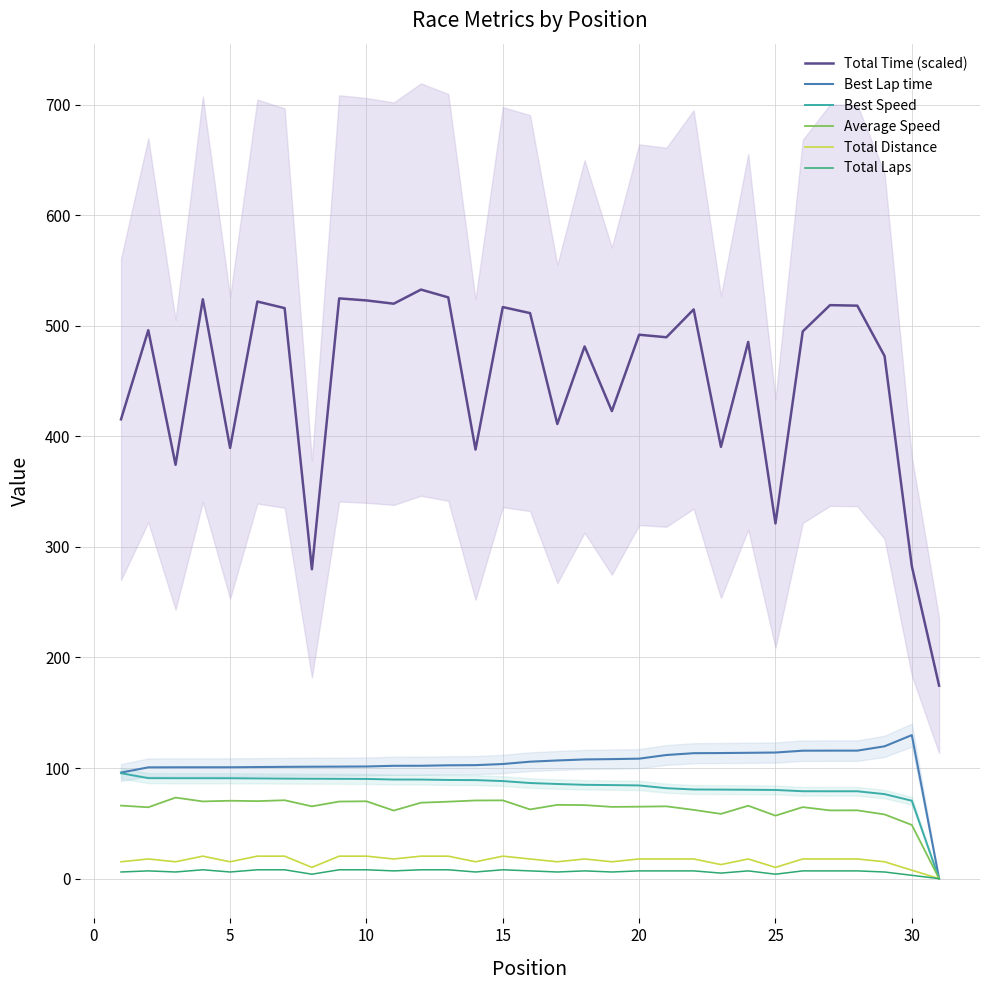

The Best Lap time series shows 68.1 at 20. True or false?

False